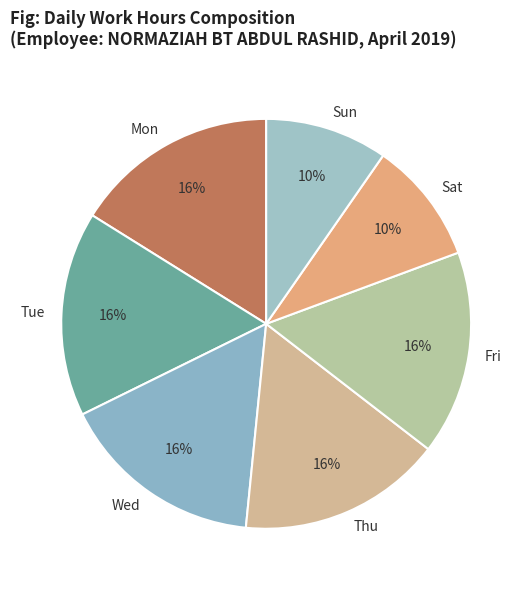

What percentage is the Wed slice, to the nearest percent?

16%